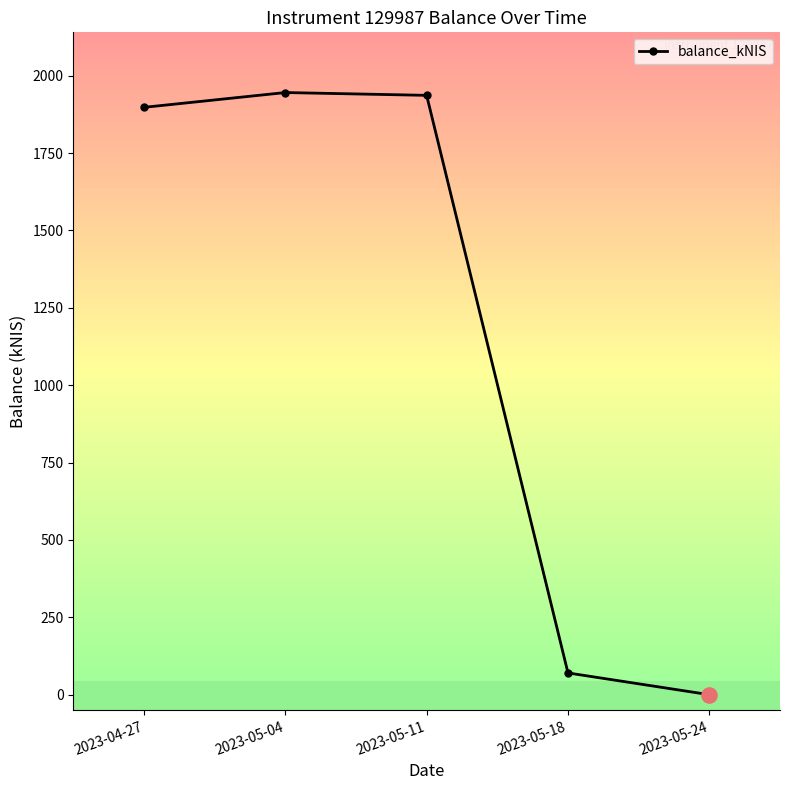

What is the change in value from 2023-05-04 to 2023-05-18?

-1875.3